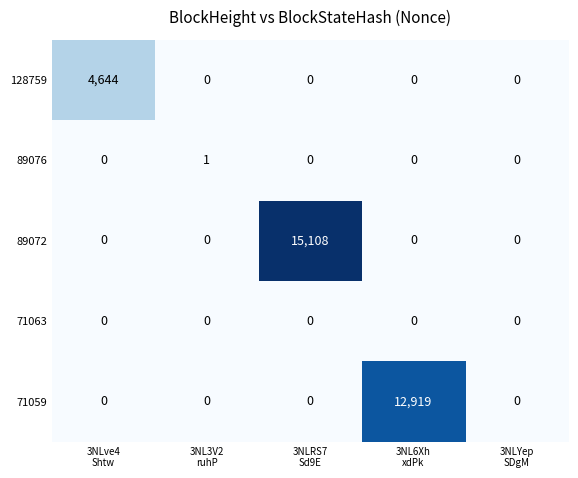

What is the maximum value for 71059?

12919